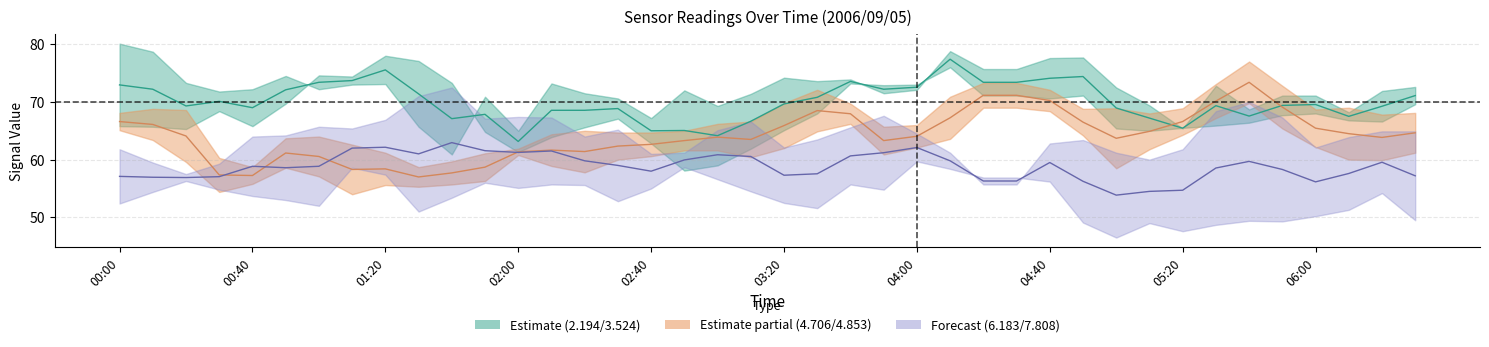

The 2.194 (upper) series shows 67.6 at 34. True or false?

True